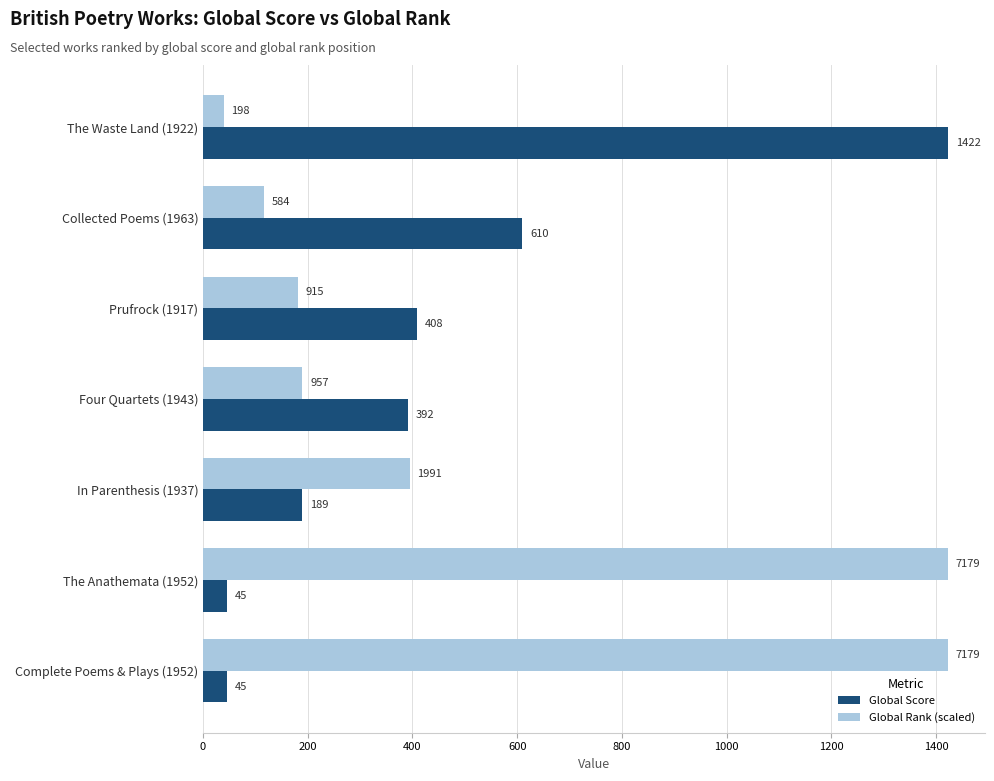

List the series in order of their overall mean, highest first.

Global Rank (scaled), Global Score